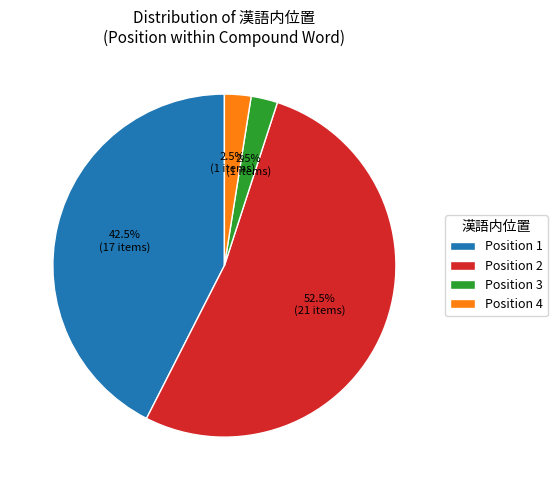

To the nearest percent, what is the average slice percentage?

25%